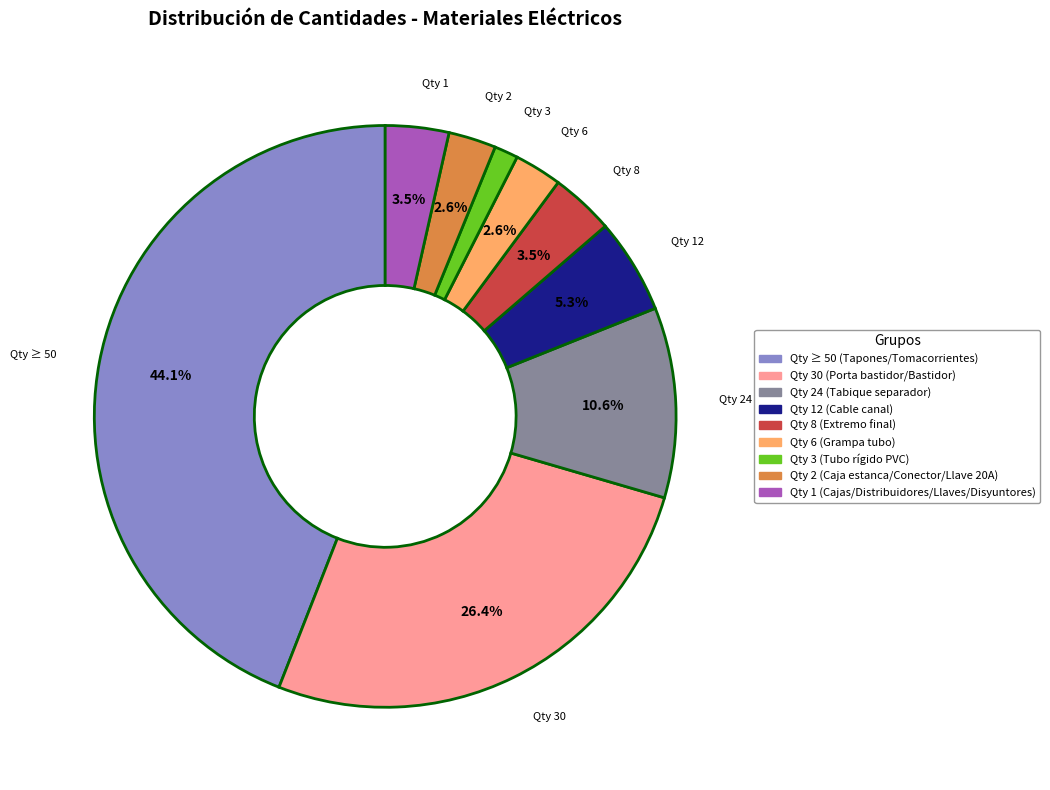

Which category has the smallest portion of the pie?

Qty 3 (Tubo rígido PVC)